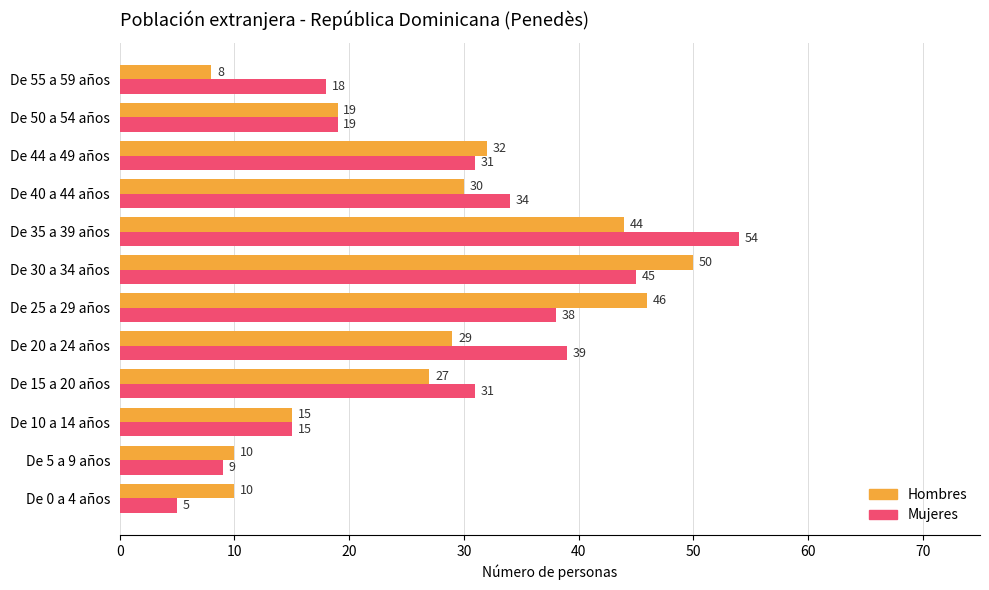

Which series has the largest range (max minus min)?

Mujeres